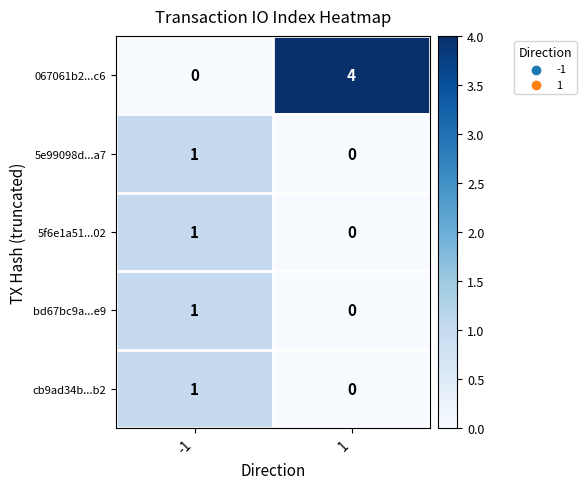

What is the difference between the 067061b2...c6 values at -1 and 1?

4